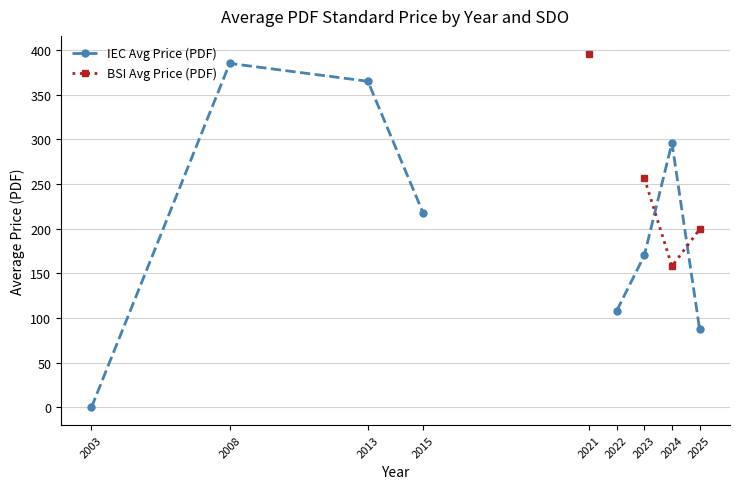

How many times do BSI Avg Price (PDF) and IEC Avg Price (PDF) cross each other?

2